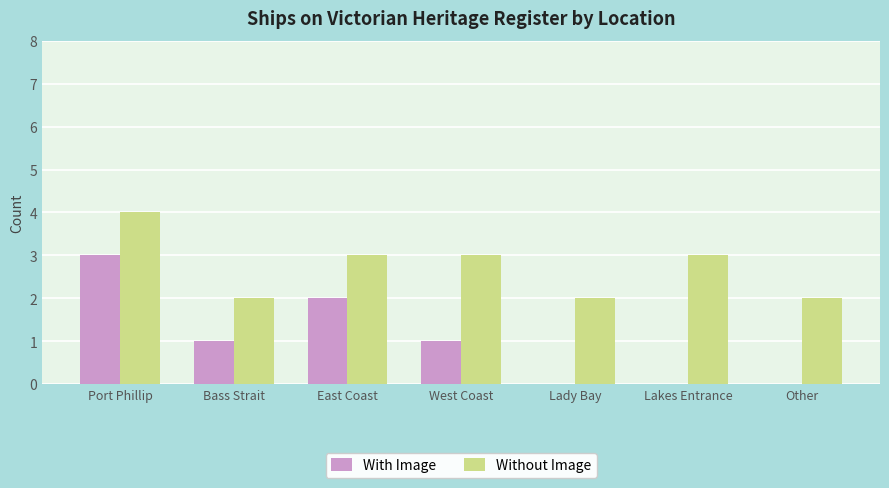

Which category has the highest value in the Without Image series?

Port Phillip